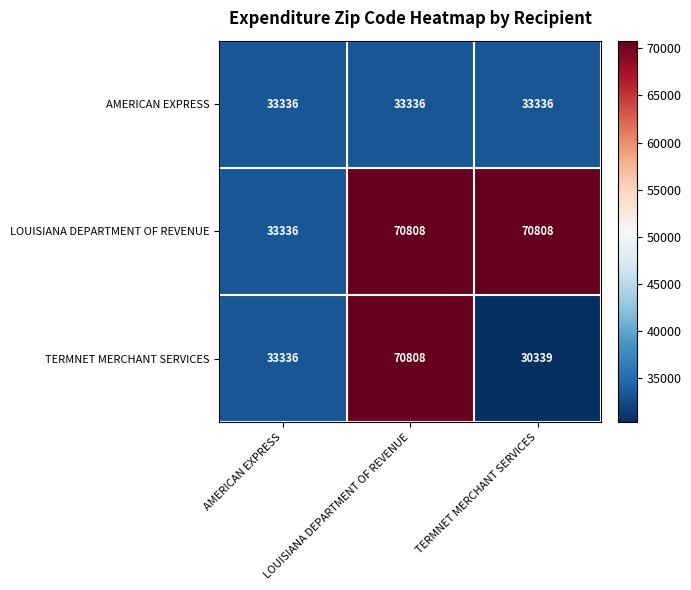

What is the lowest value of the LOUISIANA DEPARTMENT OF REVENUE series?

33336